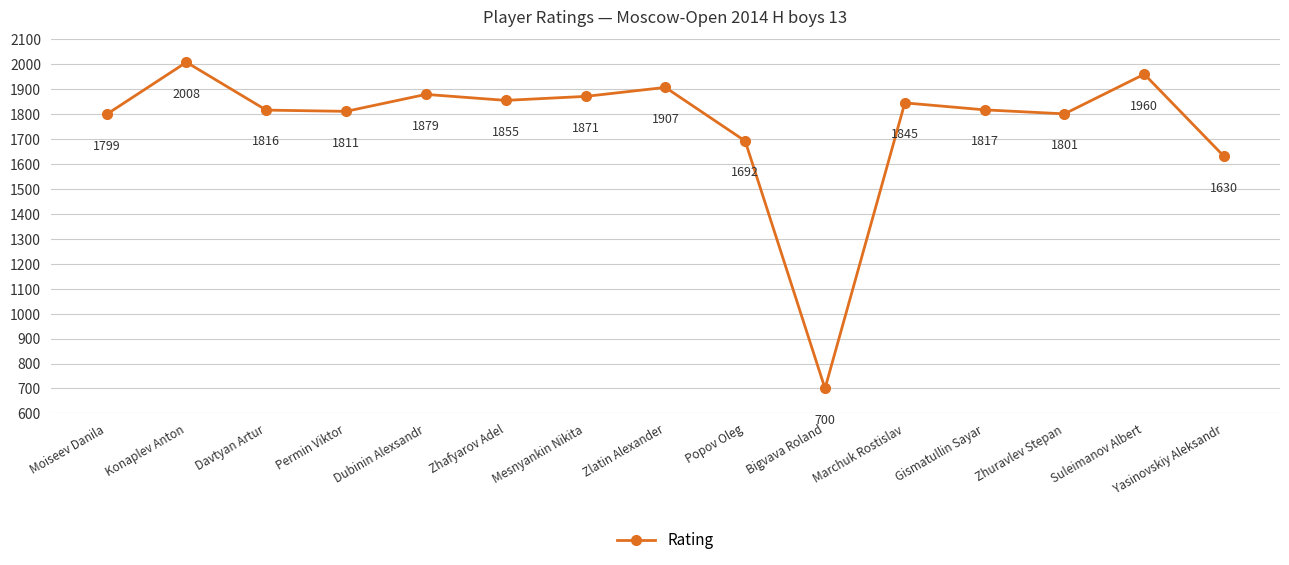

Which has a higher value, Konaplev Anton or Zhuravlev Stepan?

Konaplev Anton